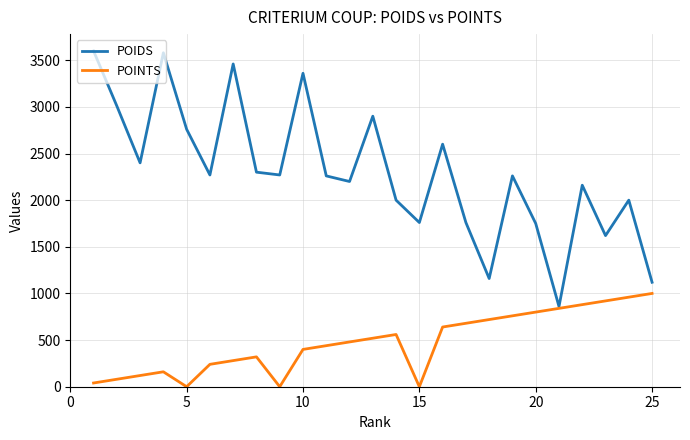

Which series has the widest spread of values?

POIDS